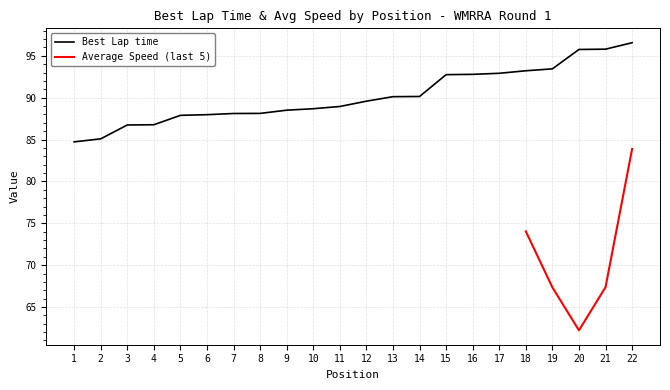

Reading left to right, what are all the values shown in this chart?

1=84.7	2=85.1	3=86.7	4=86.8	5=87.9	6=88.0	7=88.1	8=88.1	9=88.5	10=88.7	11=89.0	12=89.6	13=90.1	14=90.1	15=92.8	16=92.8	17=92.9	18=93.2	19=93.4	20=95.8	21=95.8	22=96.6